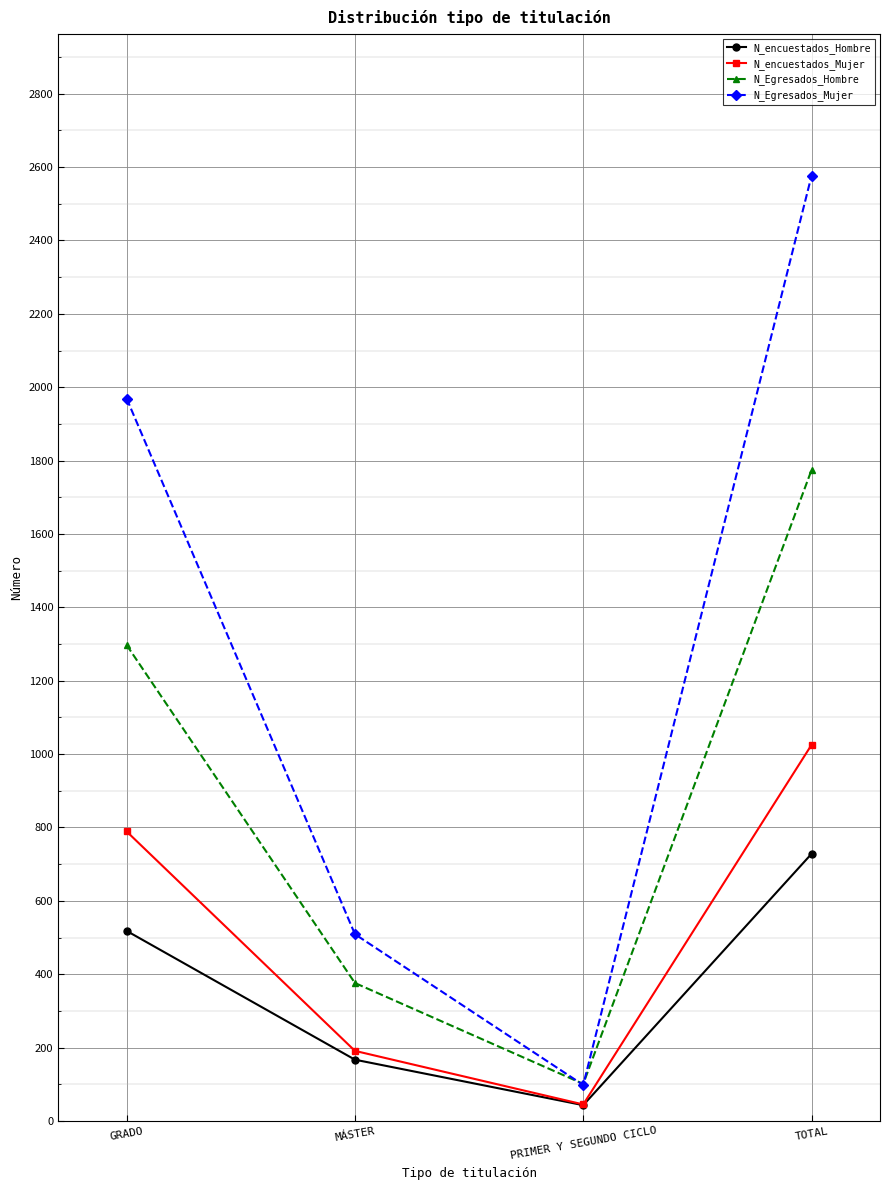

Reading left to right, transcribe all the data shown in this chart.

N_encuestados_Hombre: 518	167	43	728
N_encuestados_Mujer: 789	191	45	1025
N_Egresados_Hombre: 1297	376	101	1774
N_Egresados_Mujer: 1969	509	98	2576